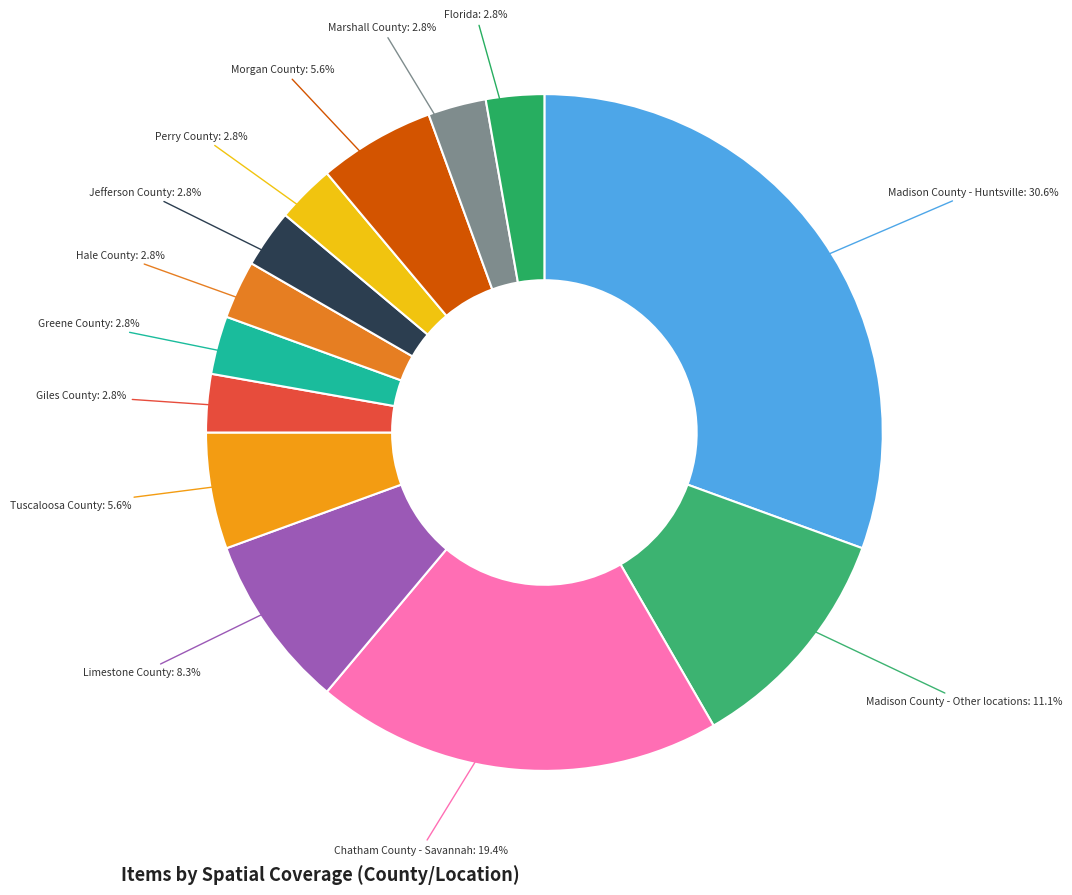

To the nearest percent, what is the average slice percentage?

8%